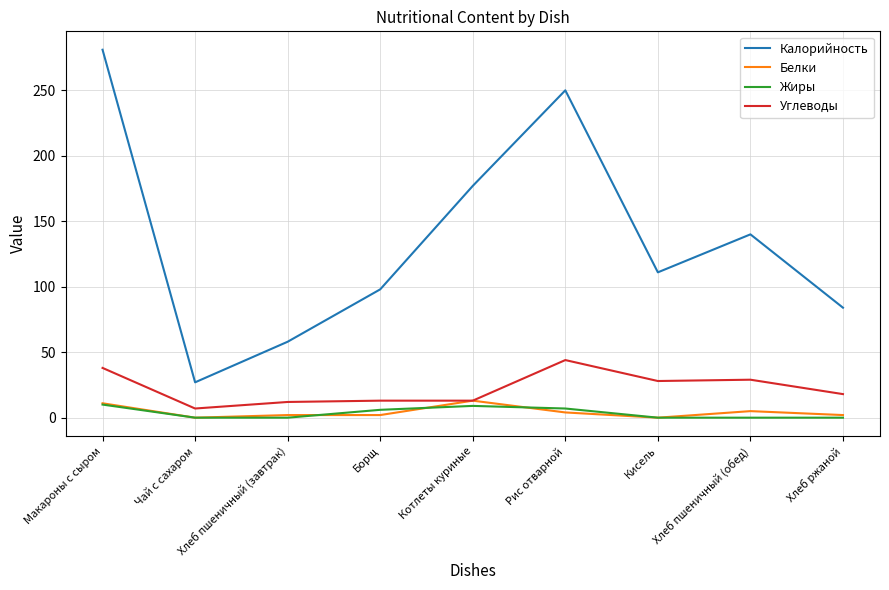

What are all the series names shown in the legend?

Калорийность, Белки, Жиры, Углеводы